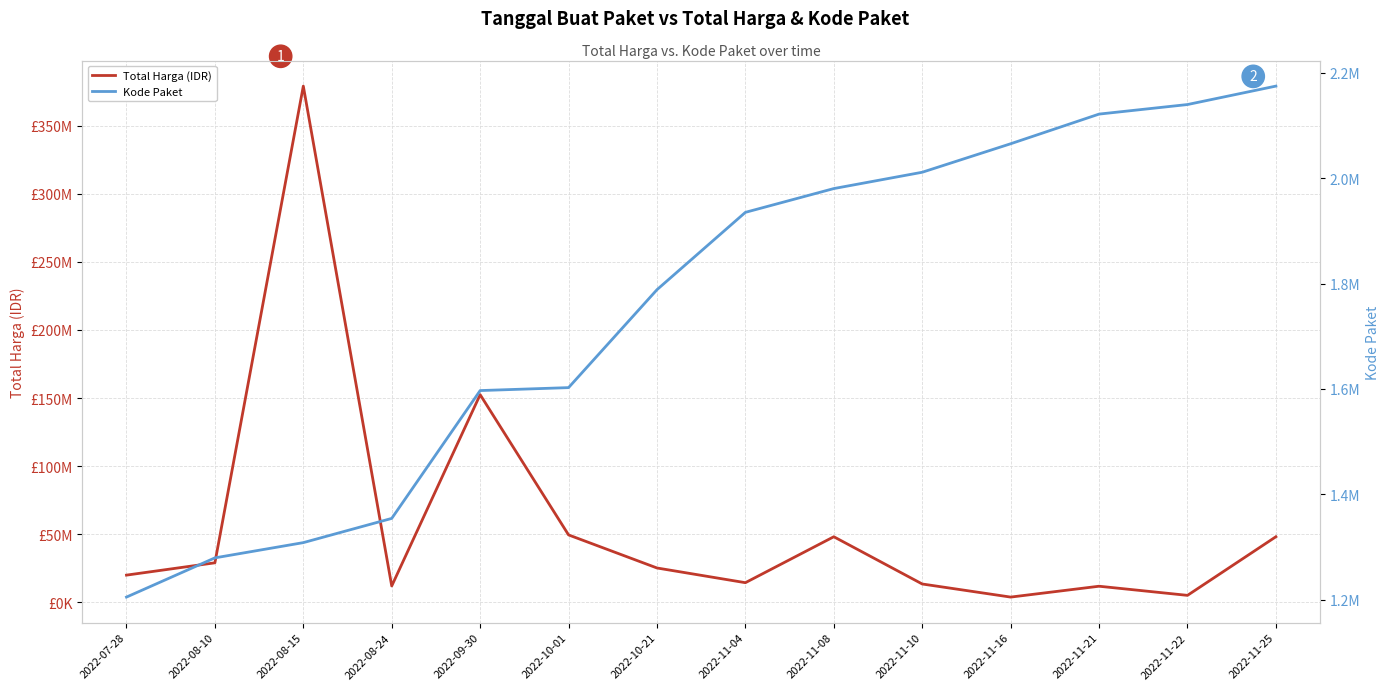

What is the difference between the highest and lowest values at 2022-11-22?

2953427